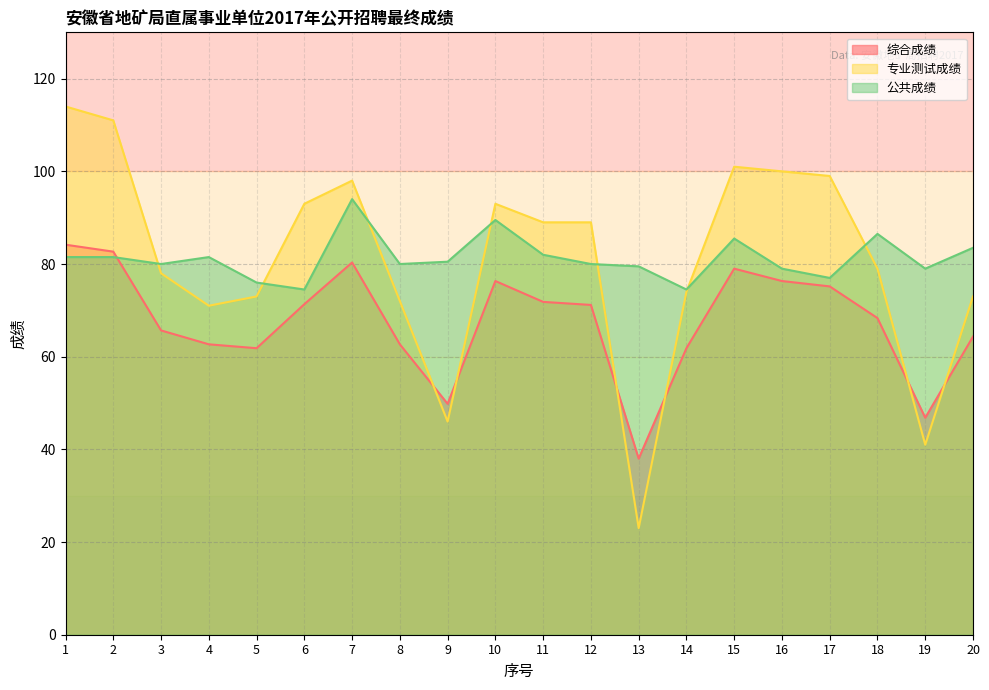

Reading right to left, list all the values displayed in this chart.

综合成绩: 20=64.3	19=46.8	18=68.3	17=75.2	16=76.3	15=79.0	14=61.8	13=38.0	12=71.2	11=71.8	10=76.3	9=49.8	8=62.7	7=80.3	6=71.3	5=61.8	4=62.7	3=65.7	2=82.7	1=84.2
专业测试成绩: 20=73.0	19=41.0	18=79.0	17=99.0	16=100.0	15=101.0	14=74.0	13=23.0	12=89.0	11=89.0	10=93.0	9=46.0	8=72.0	7=98.0	6=93.0	5=73.0	4=71.0	3=78.0	2=111.0	1=114.0
公共成绩: 20=83.5	19=79.0	18=86.5	17=77.0	16=79.0	15=85.5	14=74.5	13=79.5	12=80.0	11=82.0	10=89.5	9=80.5	8=80.0	7=94.0	6=74.5	5=76.0	4=81.5	3=80.0	2=81.5	1=81.5